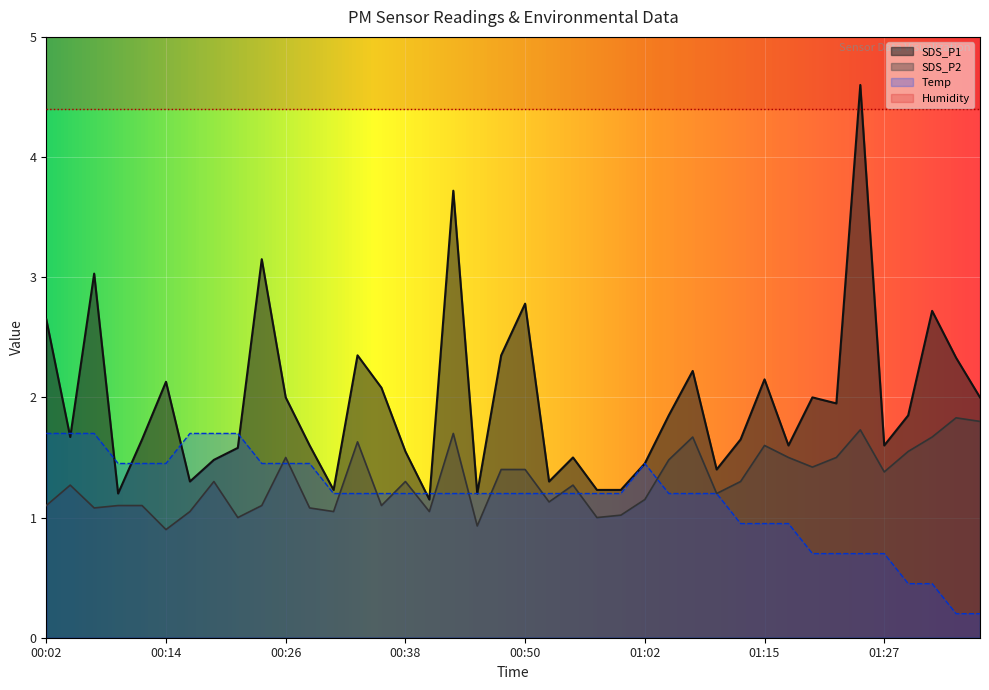

Where is the first local maximum for Temp?

01:02